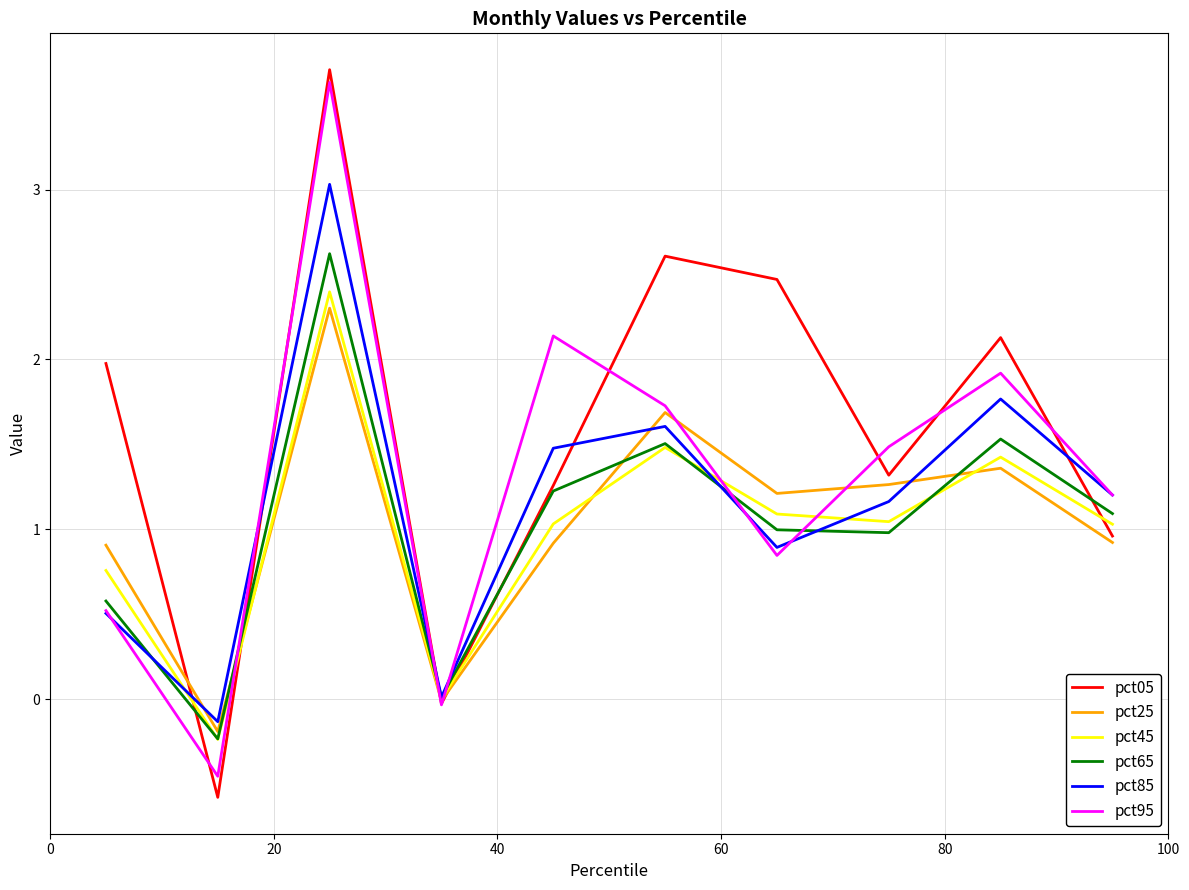

What is the minimum value for pct05?

-0.6